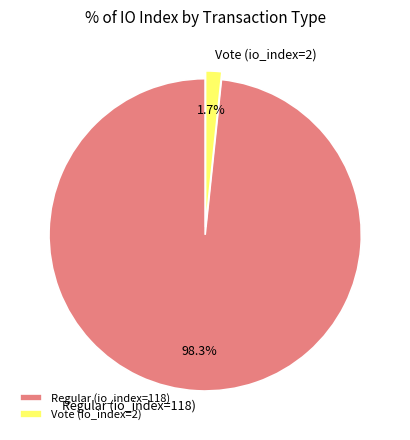

To the nearest percent, what portion does Vote (io_index=2) represent?

2%